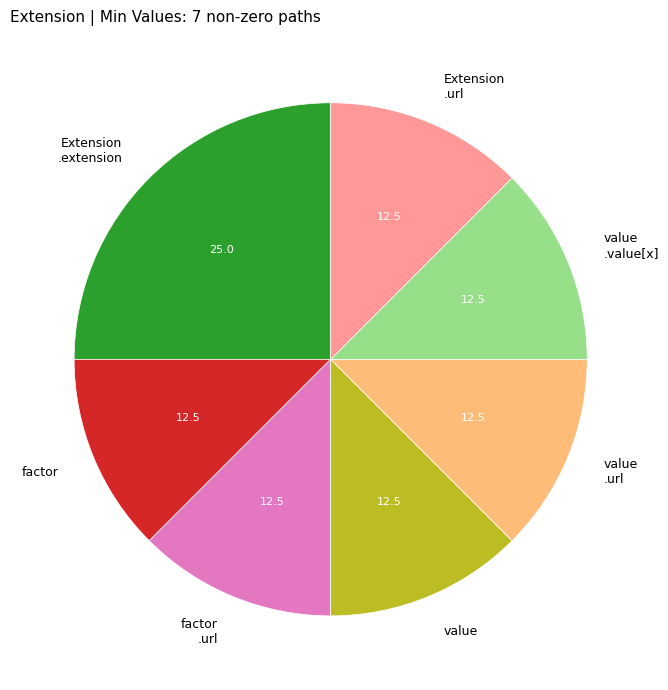

What is the largest slice in the pie chart?

Extension .extension